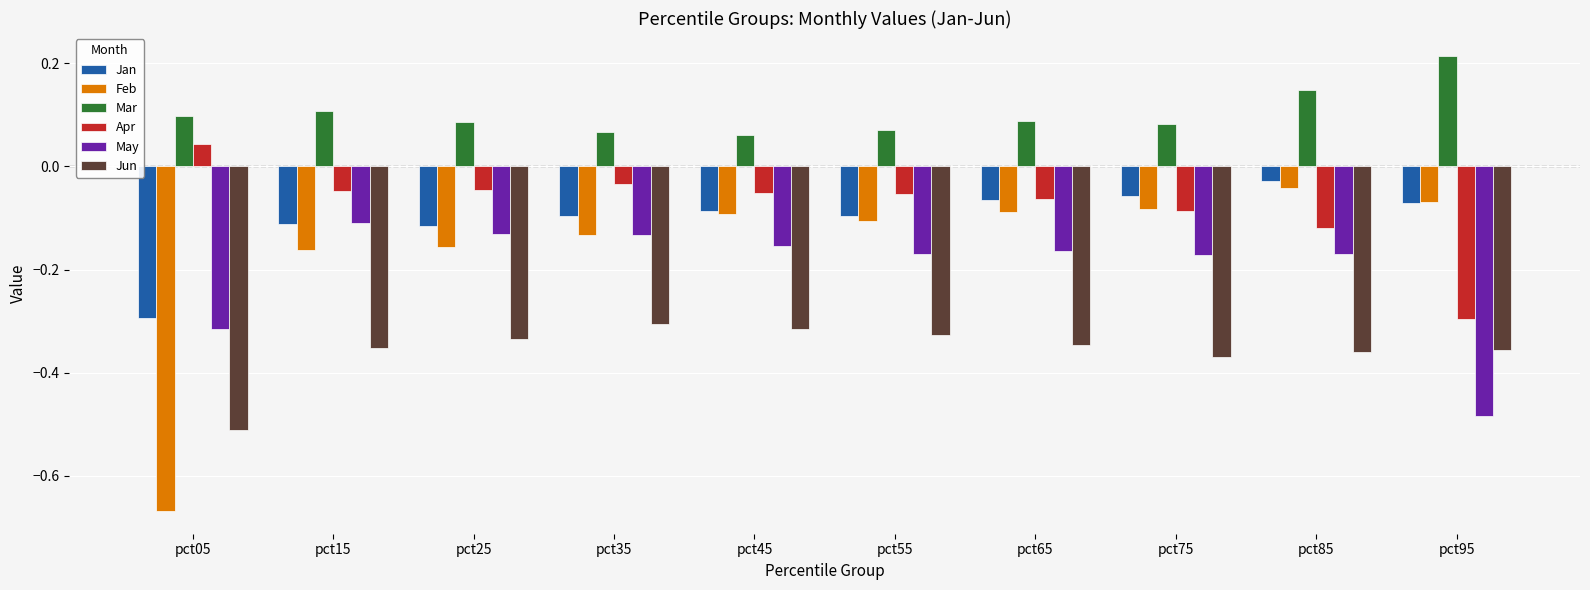

What is the spread (max minus min) of values at pct95?

0.7